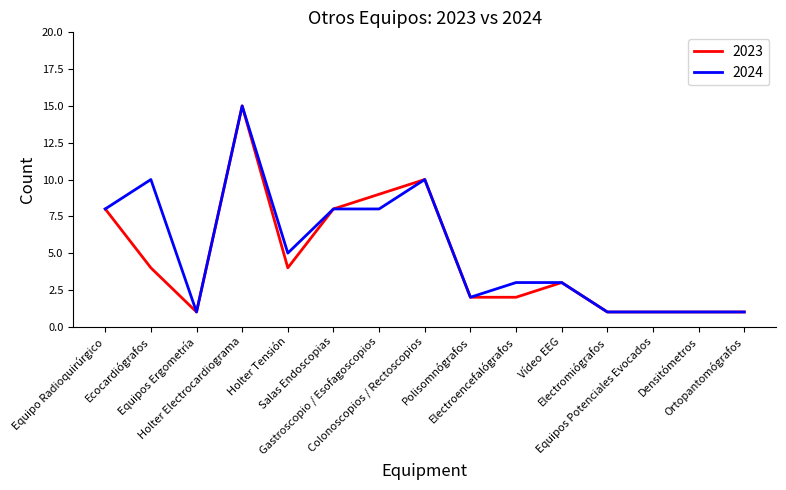

At which category is the sum across all series the highest?

Holter Electrocardiograma